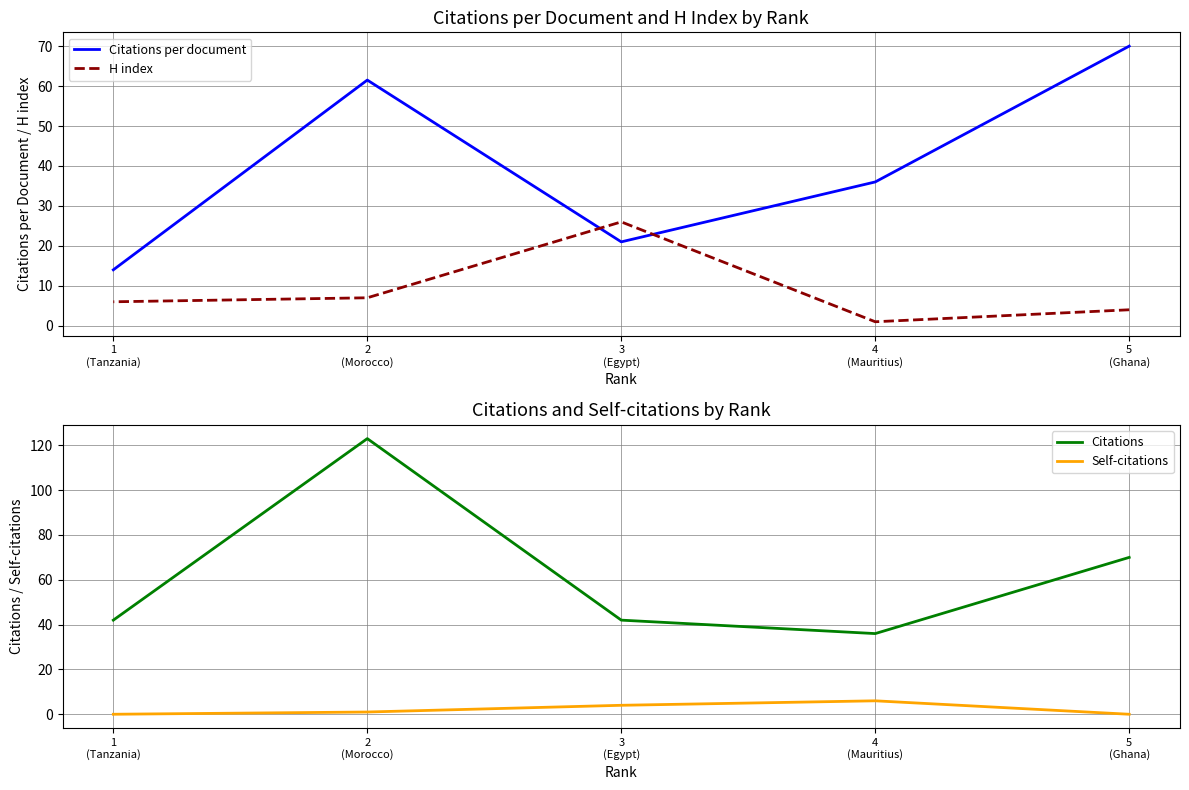

Which has a higher value, 5
(Ghana) or 4
(Mauritius)?

5
(Ghana)